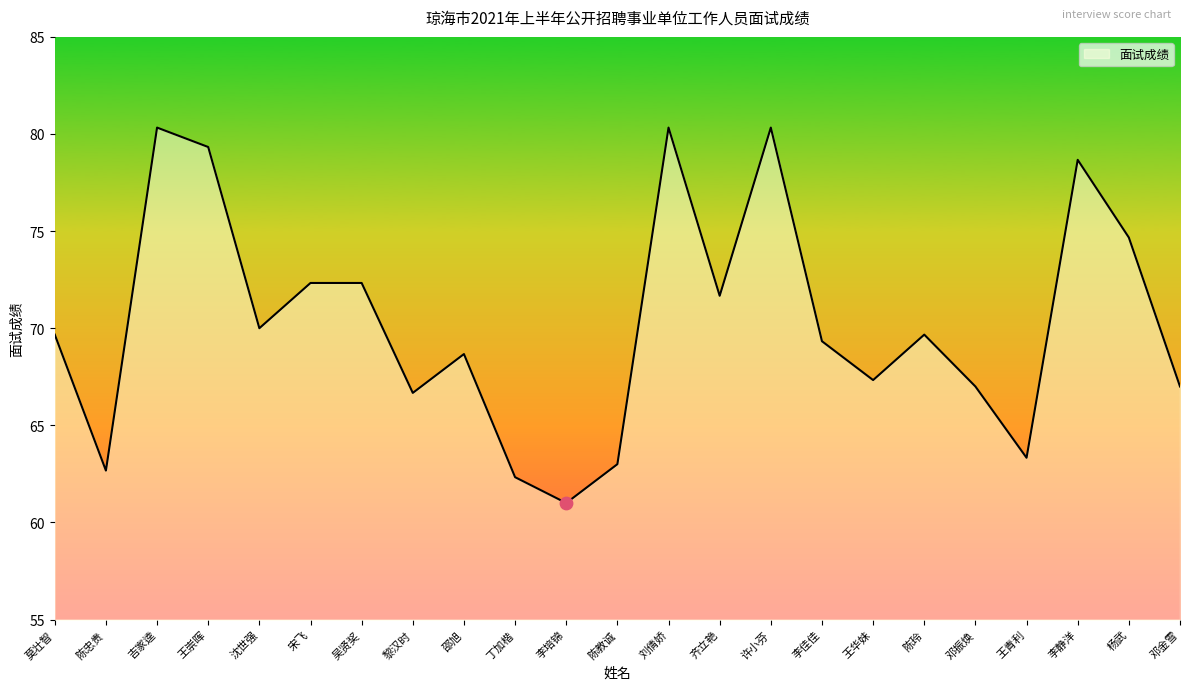

What is the ratio of the value at 杨武 to the value at 邓振焕?

1.1